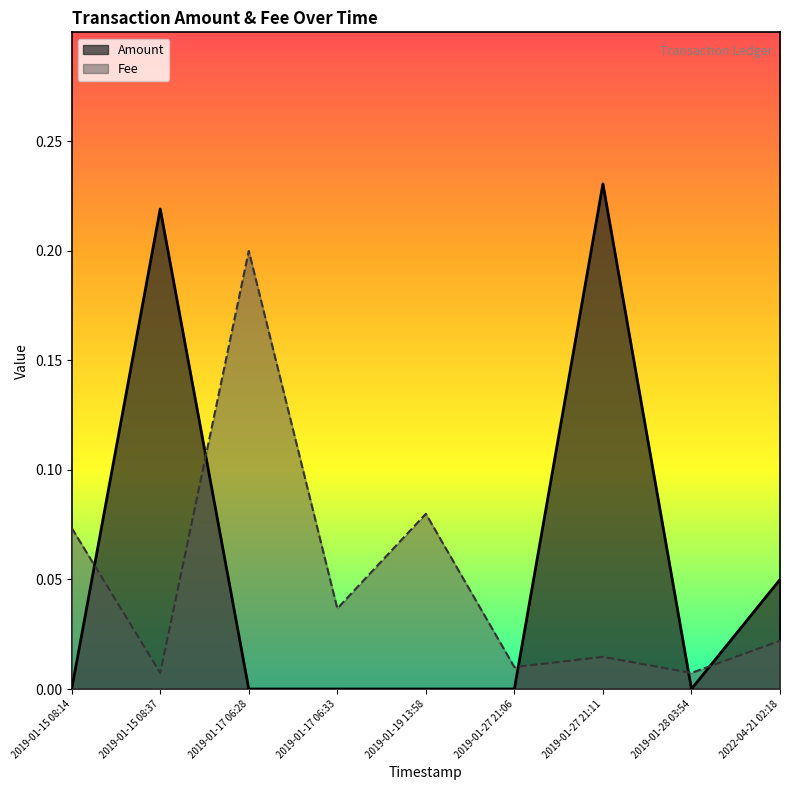

Between 2019-01-19 13:58 and 2019-01-27 21:06, which series saw the biggest shift?

Fee